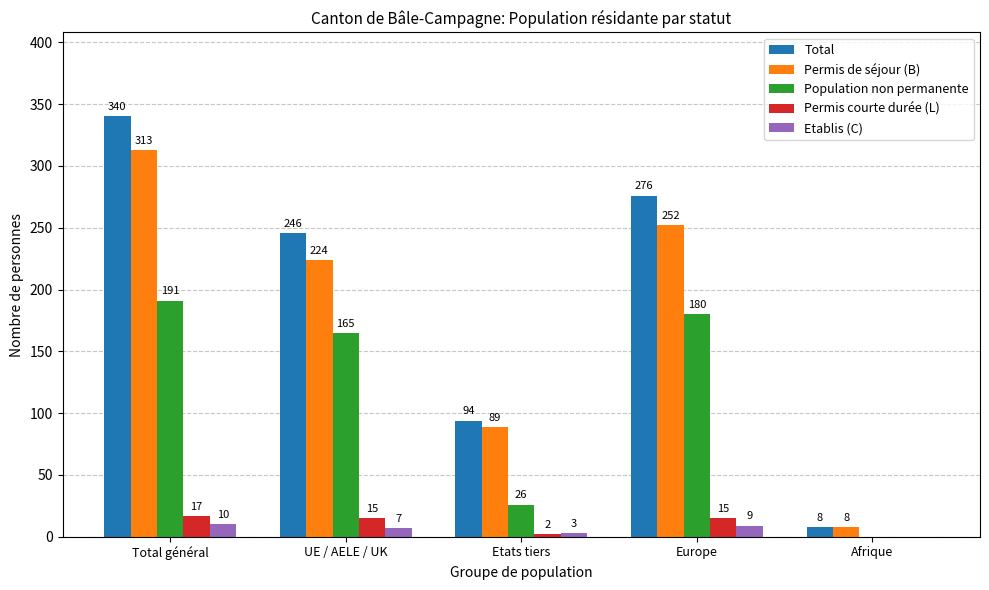

What is the average value of the Total series?

193